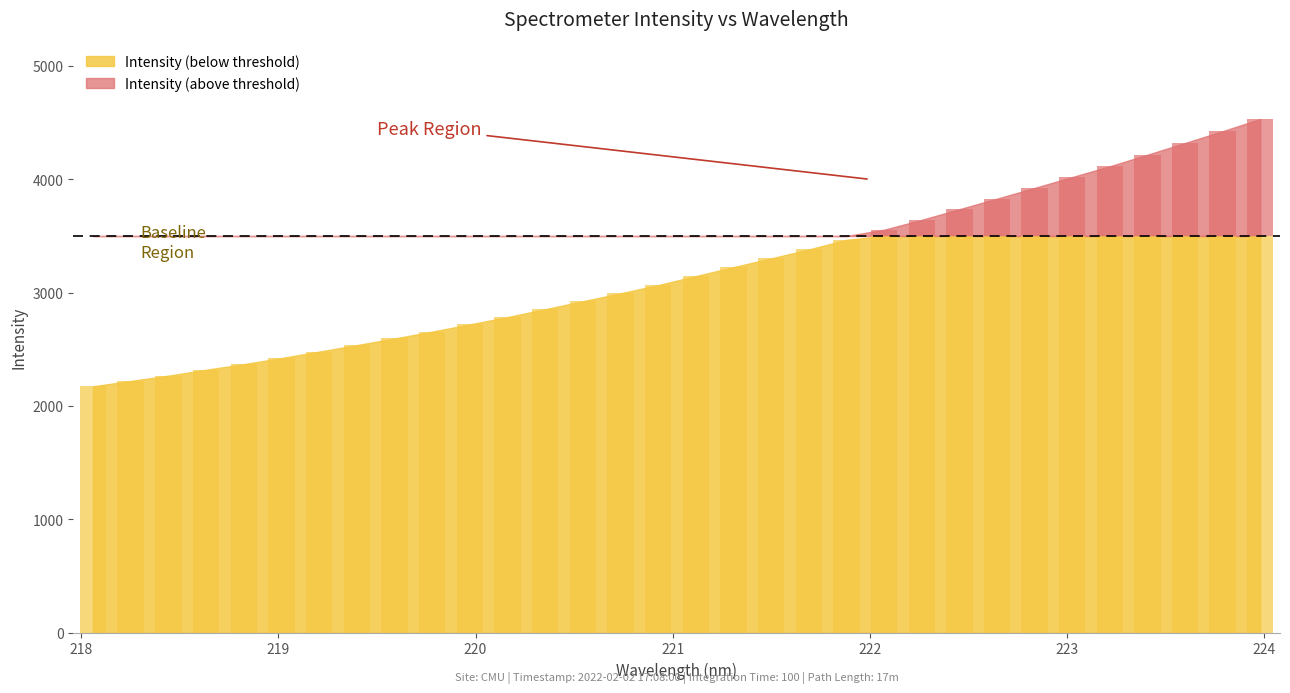

How many values are below 3146?

16